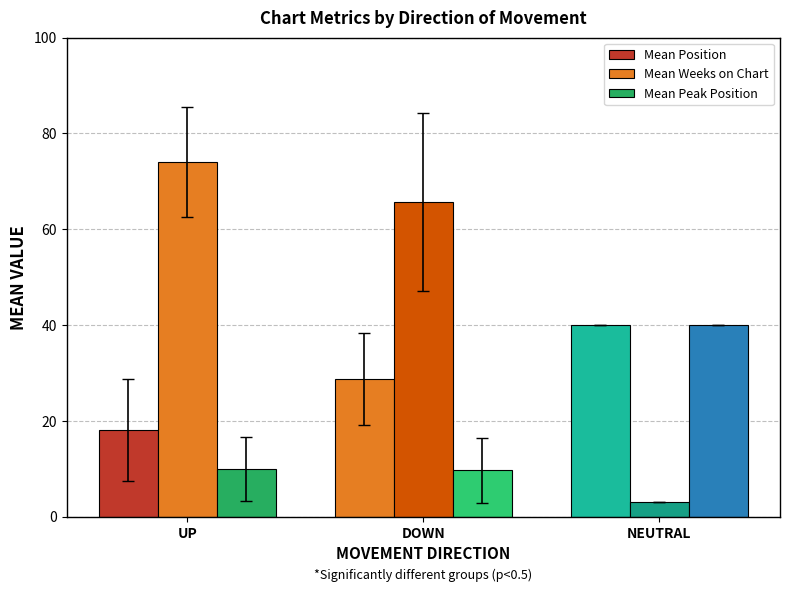

What is the value of the Mean Position bar at the 3rd from the left?

40.0